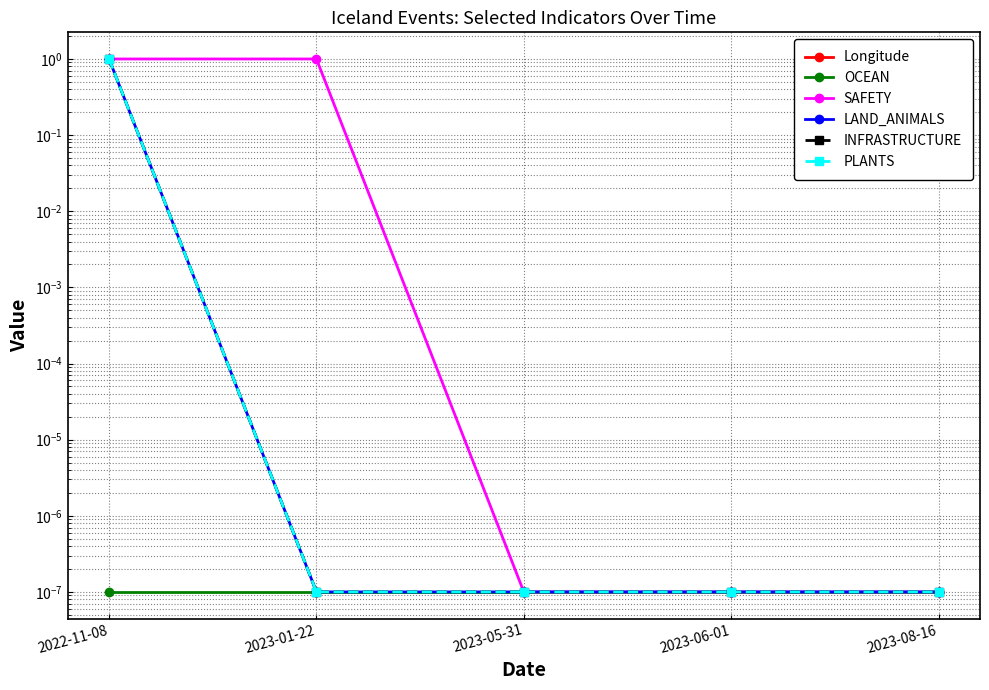

True or false: INFRASTRUCTURE and PLANTS intersect in this chart.

False